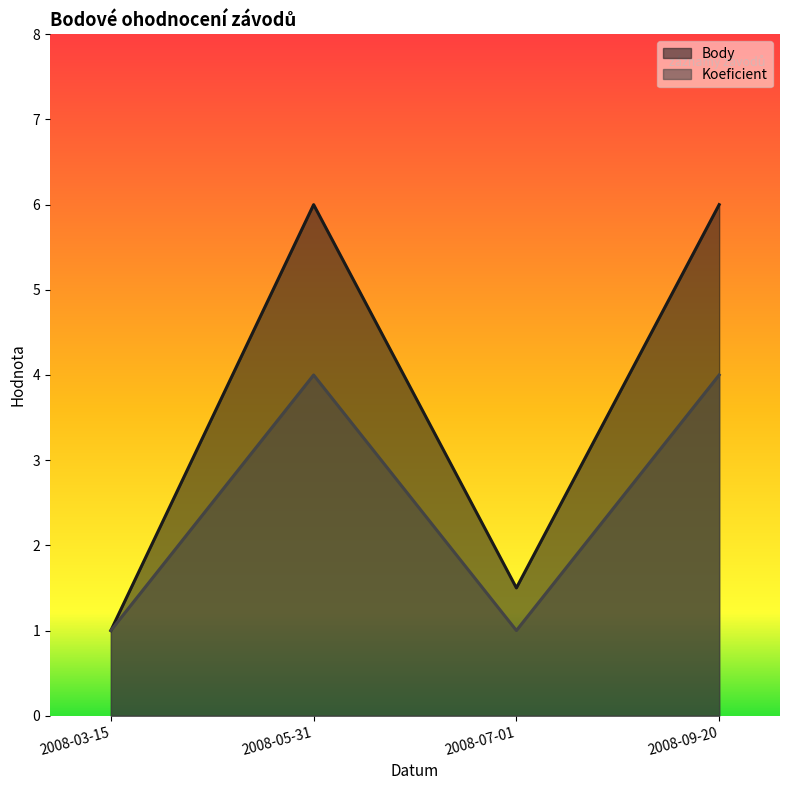

Which series has the largest total across all categories?

Body